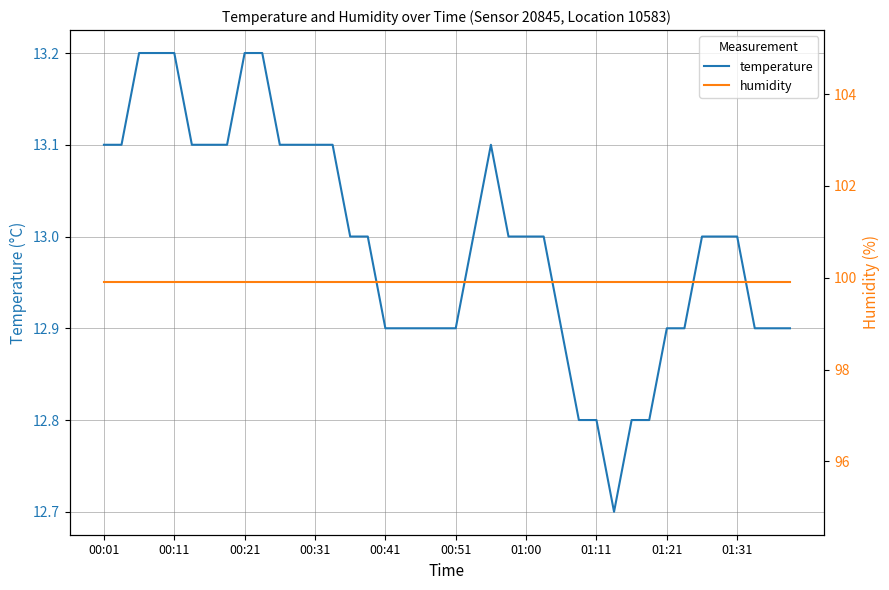

Which series has the widest spread of values?

temperature